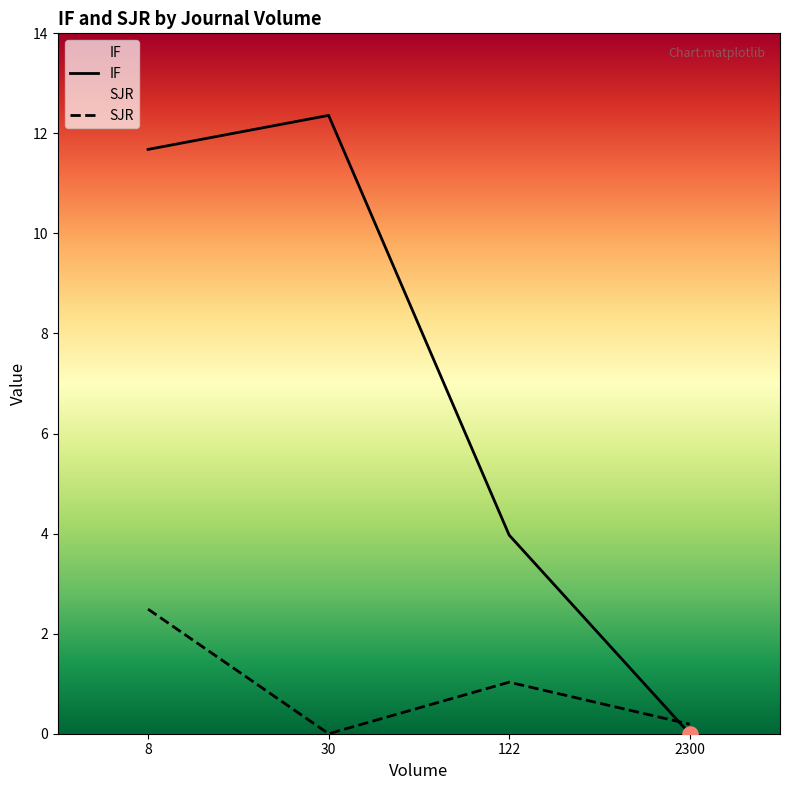

What is the total value across all series at 2300?

0.2